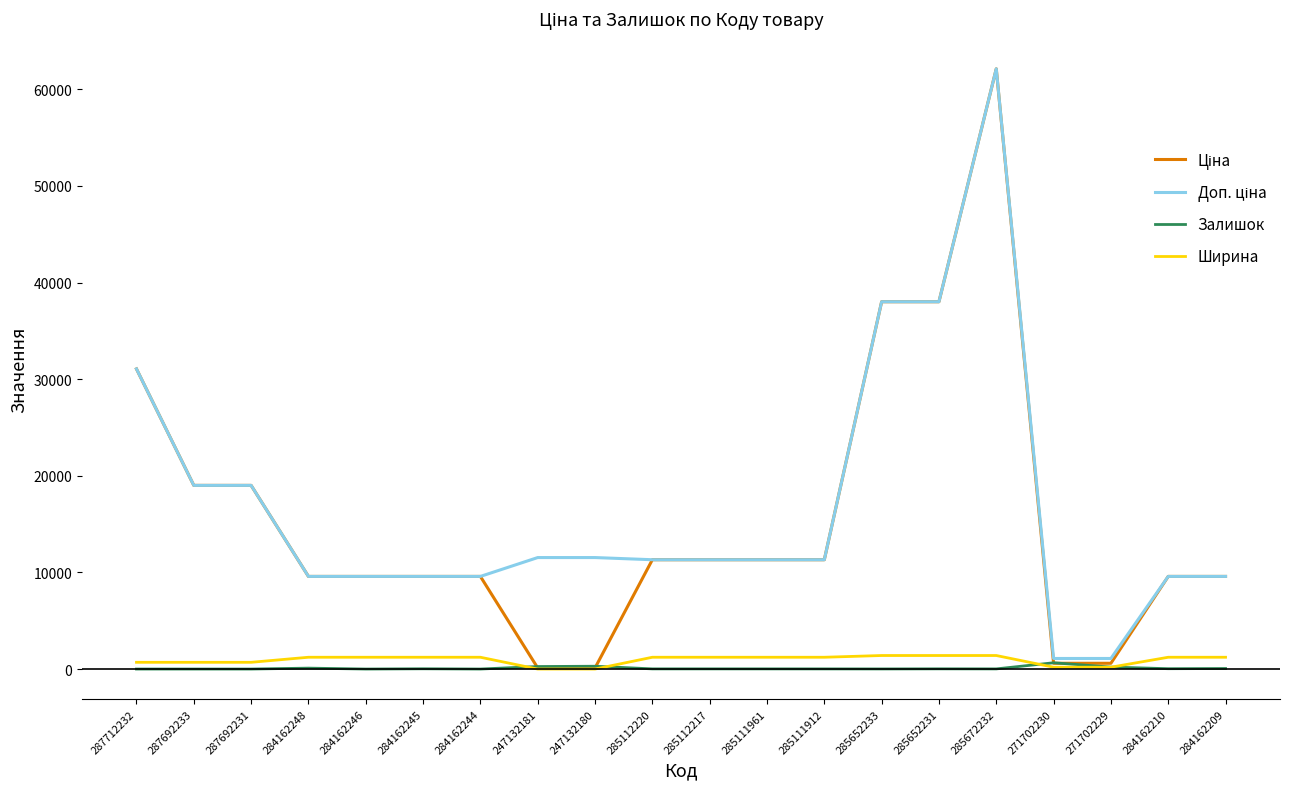

What is the spread (max minus min) of values at 285112217?

11295.5